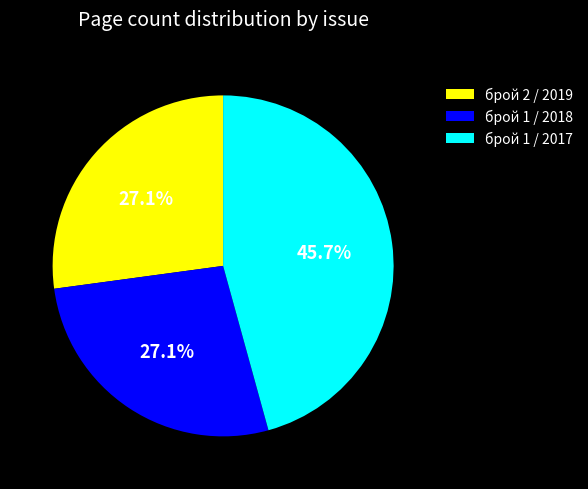

What percentage is the брой 1 / 2017 slice, to the nearest percent?

46%